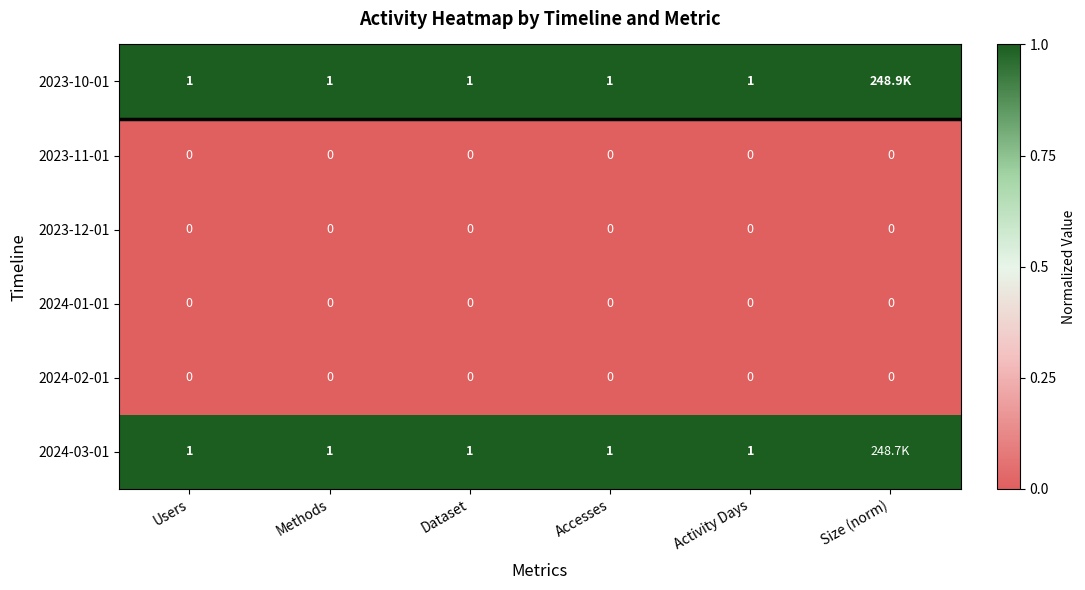

Is the value of 2023-12-01 at Dataset greater than the value of 2023-10-01 at Dataset?

No